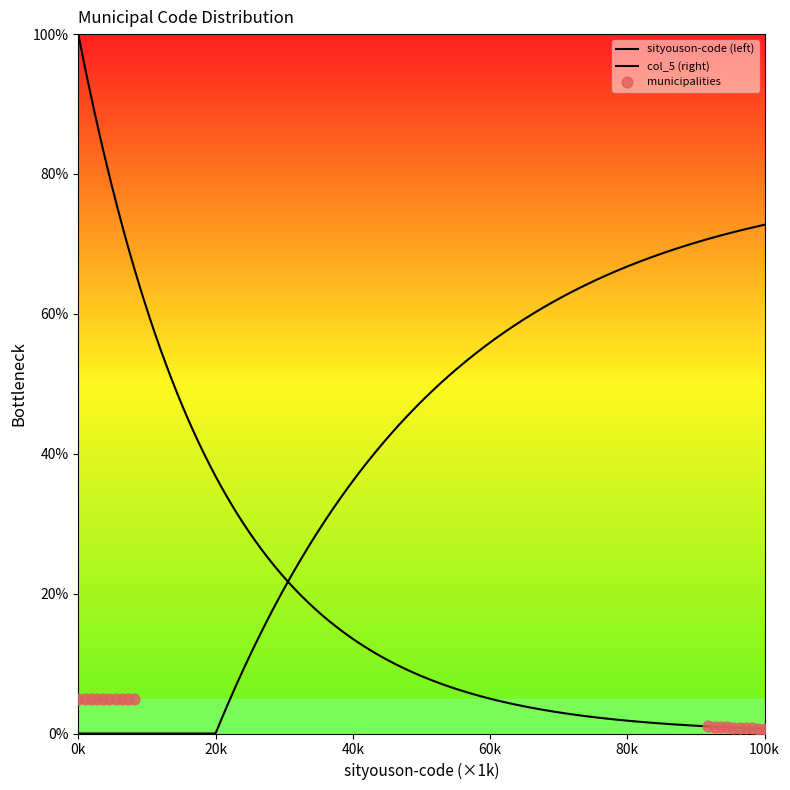

Between 107 and 207, which is larger?

107